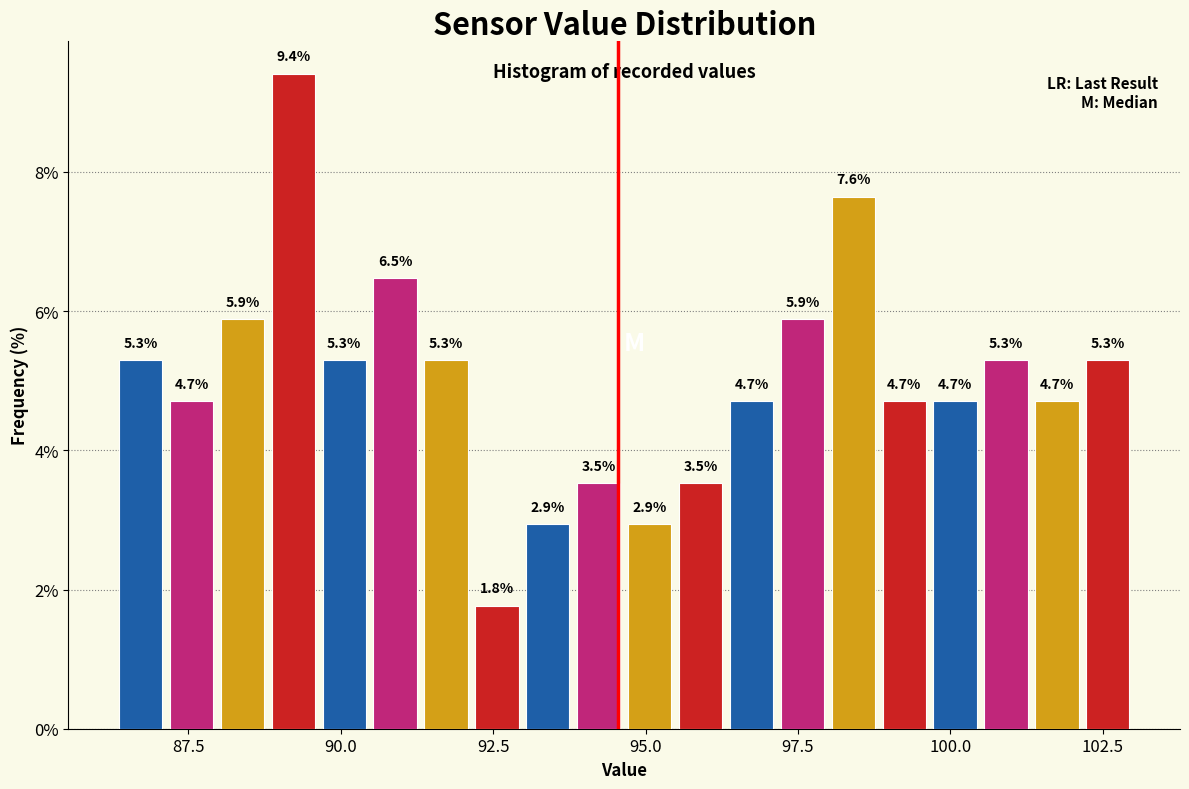

Read against the x-axis, roughly where is the centre of the tallest bar?

89.0